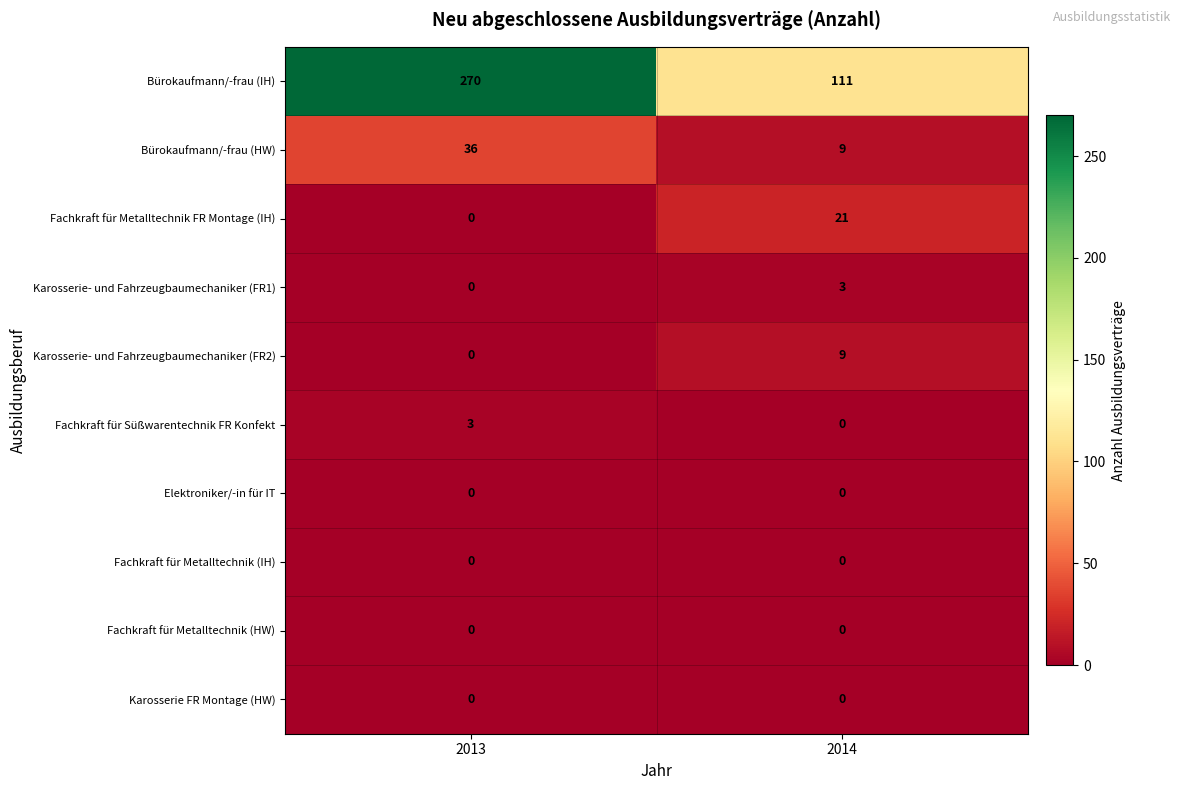

Between 2013 and 2014, which series saw the biggest shift?

Bürokaufmann/-frau (IH)